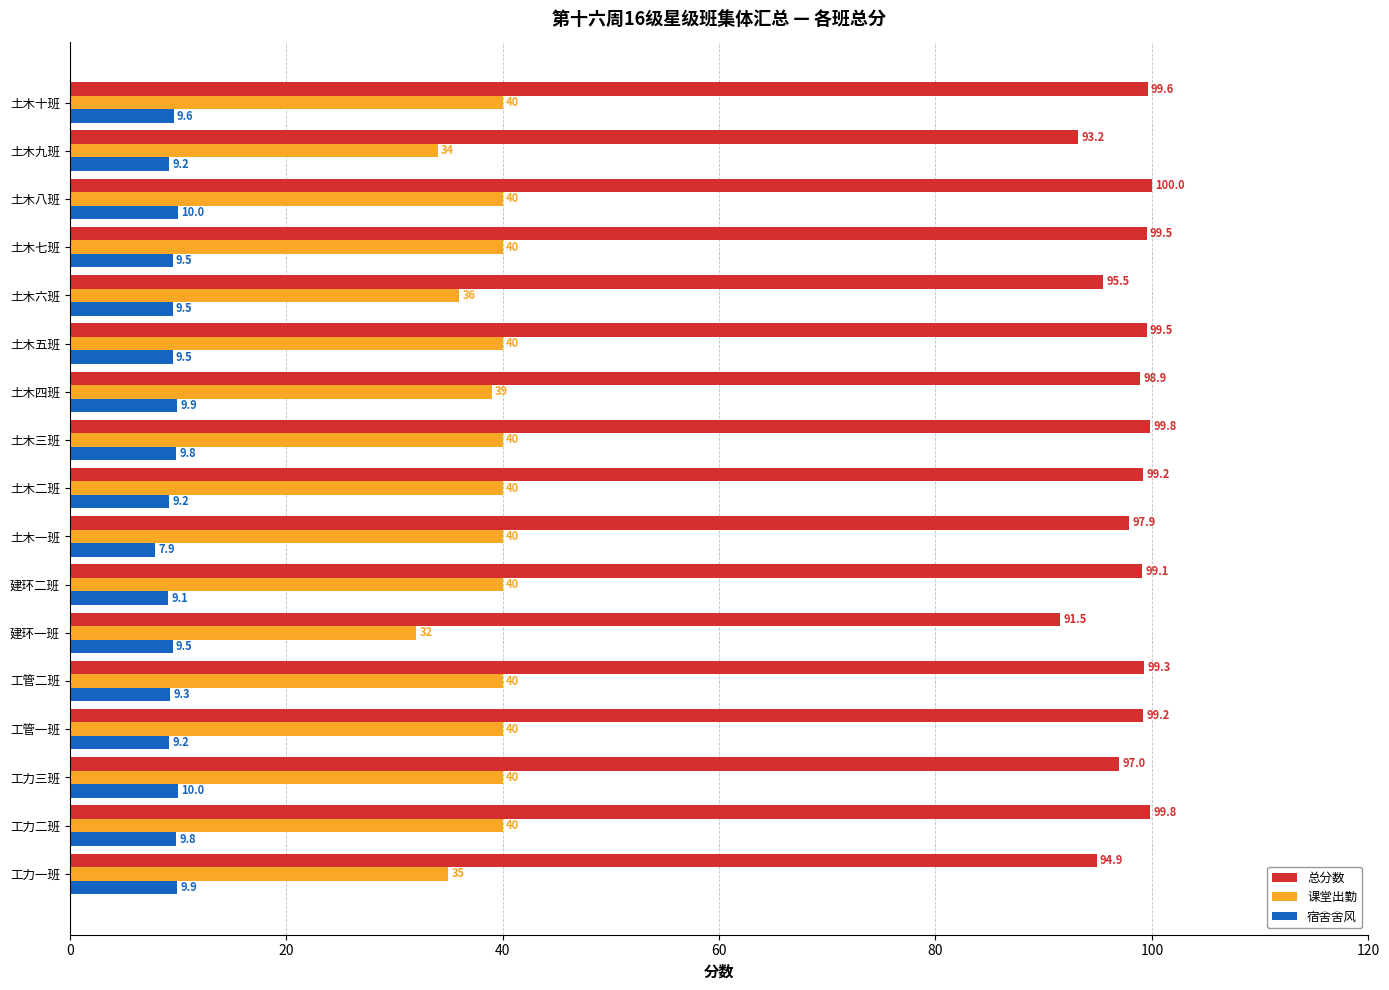

Between 建环二班 and 土木九班, which series saw the biggest shift?

课堂出勤